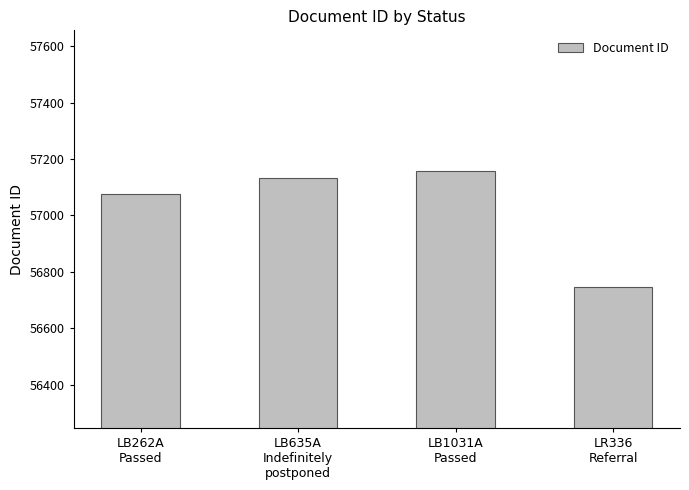

Reading left to right, transcribe all the data shown in this chart.

57075	57132	57156	56746